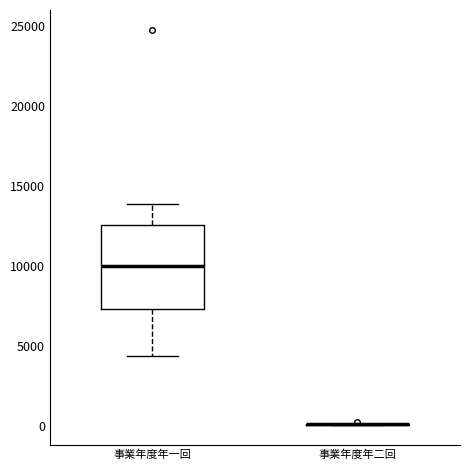

Reading left to right, read every box against the y-axis: the position of its median line, the range the box covers, and the ends of its whiskers. The values are not printed on the chart, so give them approximately, as read against the axis.

事業年度年一回: median 10000, box 7500 to 12500, whiskers 4500 to 14000
事業年度年二回: box collapsed to a line at 0, whiskers 0 to 0